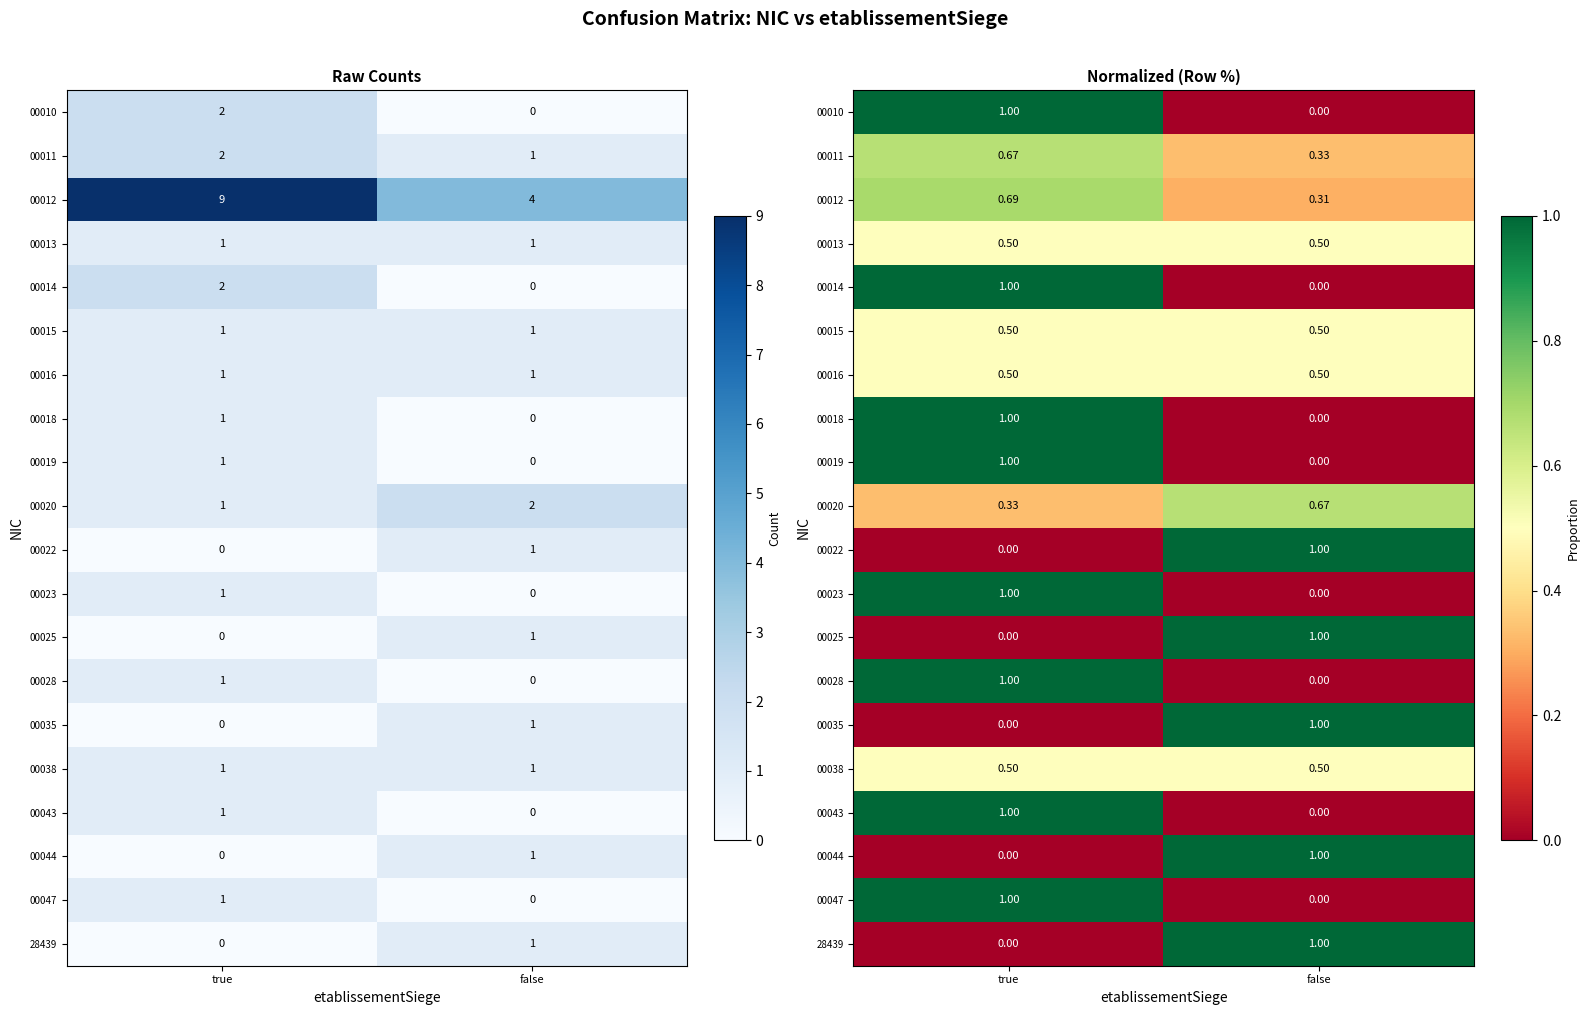

Which label corresponds to the largest value in the chart?

true